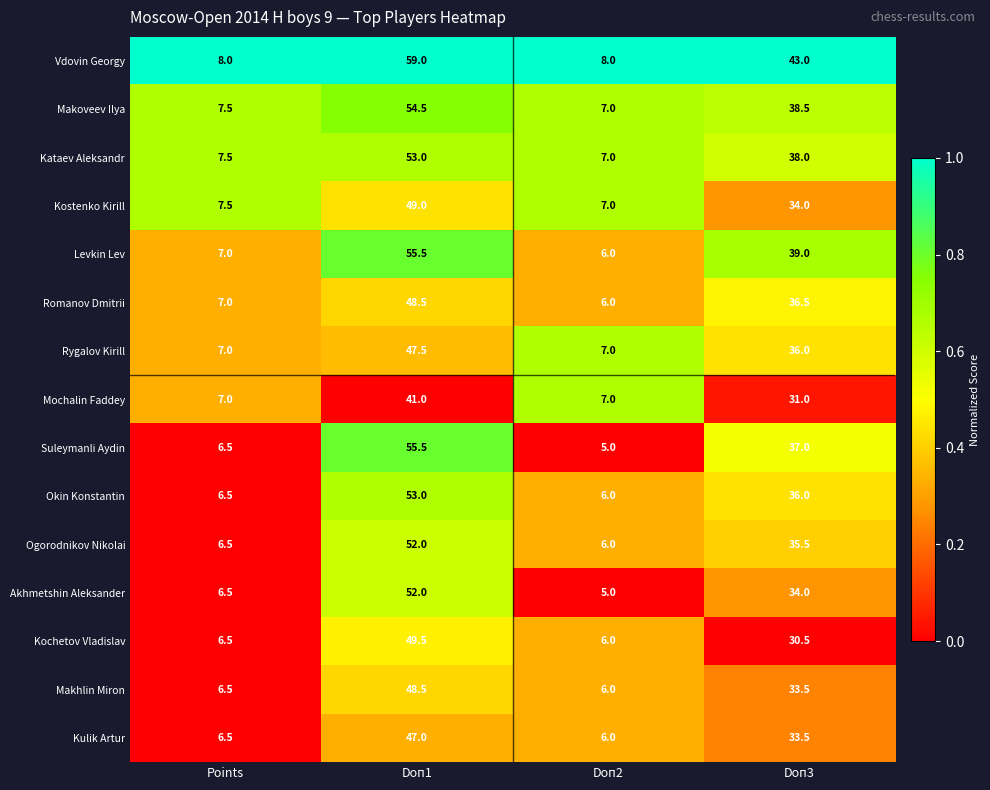

The value of Akhmetshin Aleksander at Doп3 is 55.3. True or false?

False